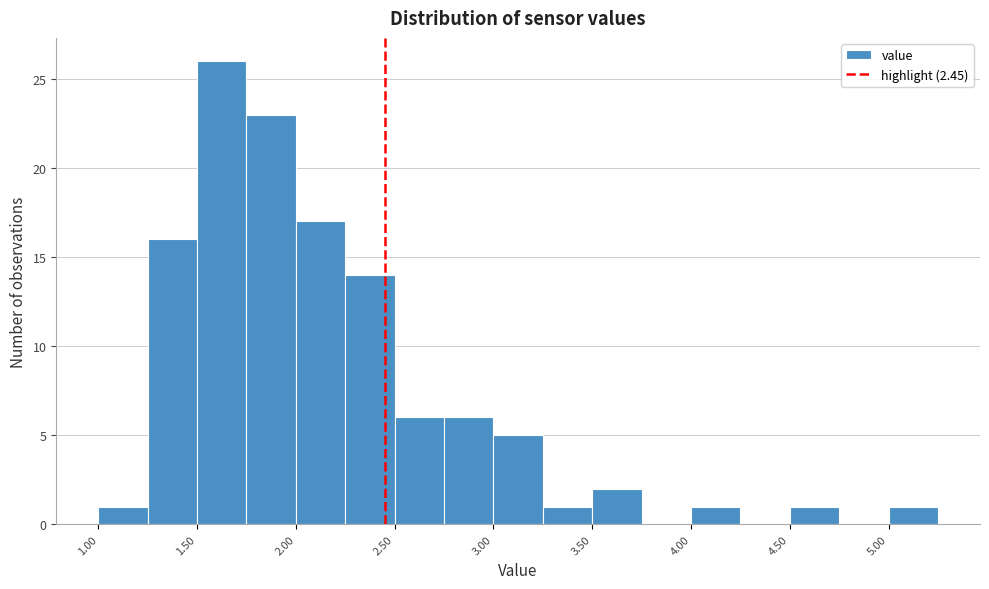

Reading left to right, transcribe this chart: for each bar, give the range it covers on the x-axis and its height. The values are not printed on the chart, so give them approximately, as read against the axis.

1.00 to 1.25: 1
1.25 to 1.50: 16
1.50 to 1.75: 26
1.75 to 2.00: 23
2.00 to 2.25: 17
2.25 to 2.50: 14
2.50 to 2.75: 6
2.75 to 3.00: 6
3.00 to 3.25: 5
3.25 to 3.50: 1
3.50 to 3.75: 2
3.75 to 4.00: 0
4.00 to 4.25: 1
4.25 to 4.50: 0
4.50 to 4.75: 1
4.75 to 5.00: 0
5.00 to 5.25: 1